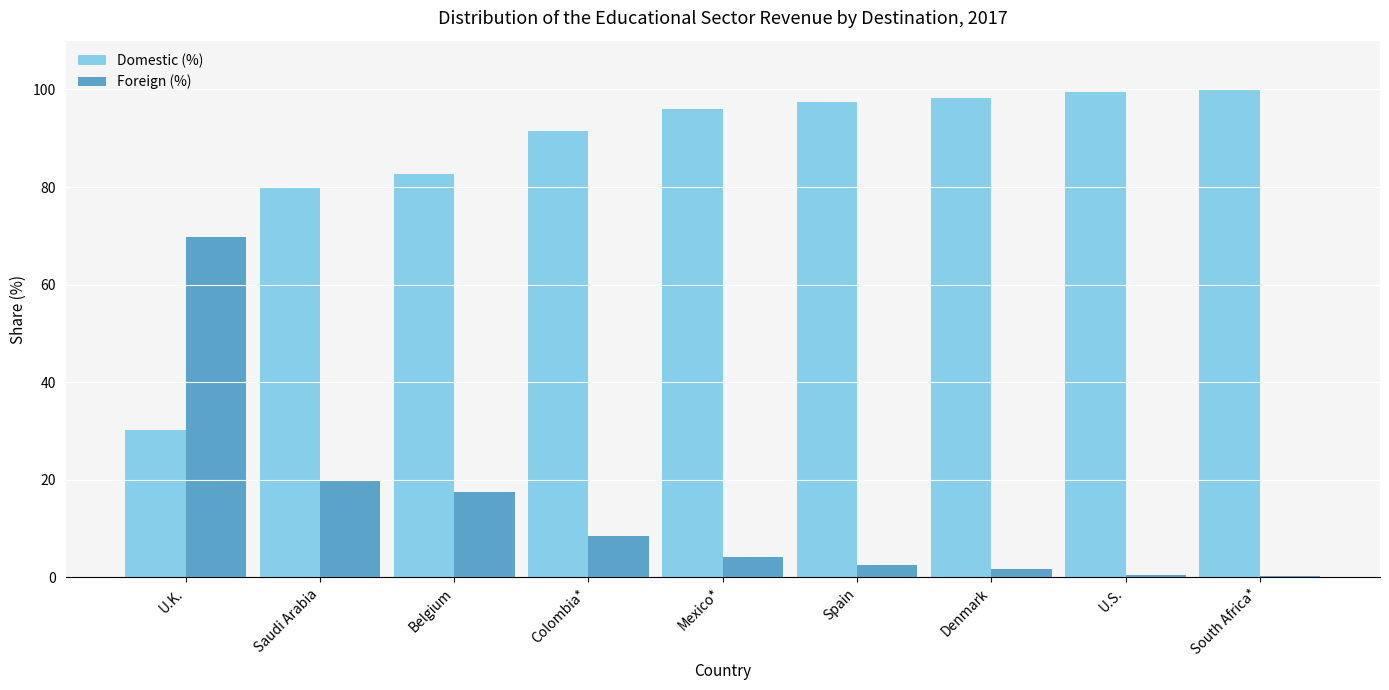

How many categories are shown in the chart?

9